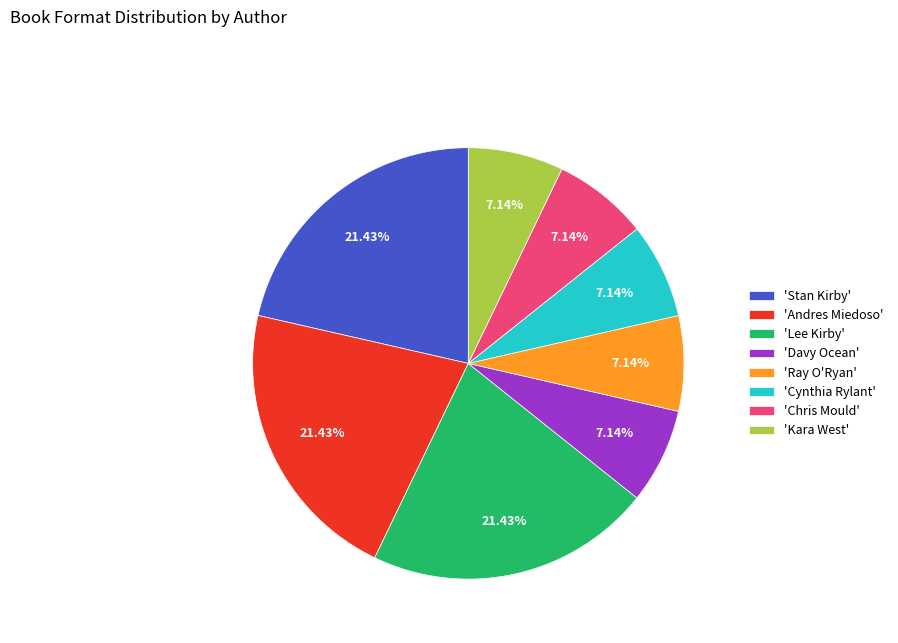

Combined, do 'Ray O'Ryan' and 'Lee Kirby' account for over 50%?

No